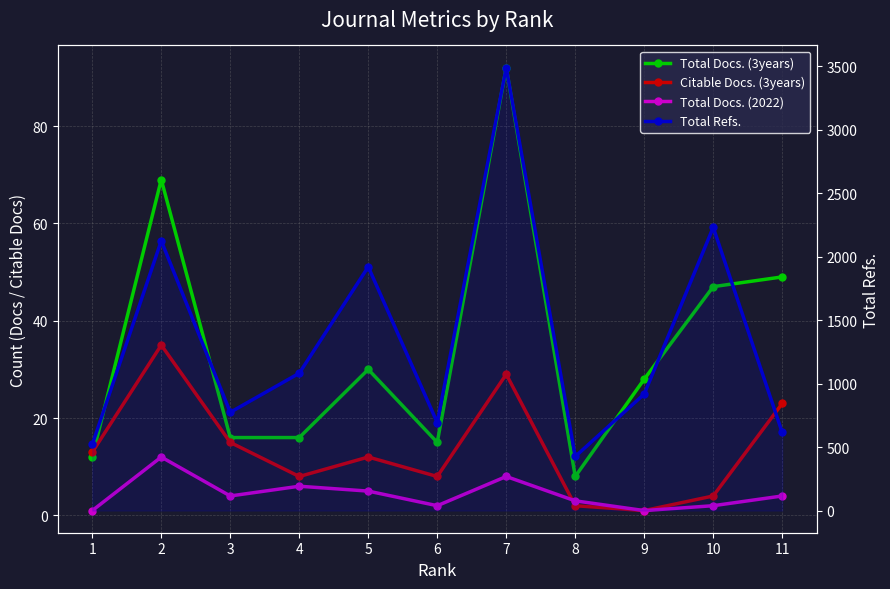

True or false: Total Refs. and Citable Docs. (3years) intersect in this chart.

False